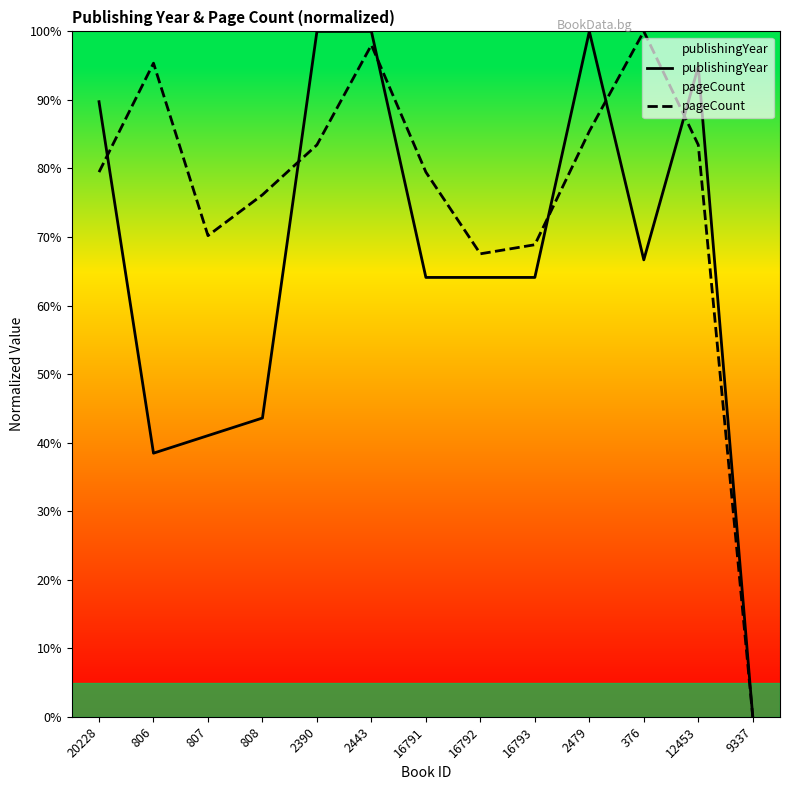

Reading left to right, transcribe all the data shown in this chart.

publishingYear: 20228=89.7	806=38.5	807=41.0	808=43.6	2390=100.0	2443=100.0	16791=64.1	16792=64.1	16793=64.1	2479=100.0	376=66.7	12453=94.9	9337=0.0
pageCount: 20228=79.5	806=95.4	807=70.2	808=76.2	2390=83.4	2443=98.0	16791=79.5	16792=67.5	16793=68.9	2479=85.4	376=100.0	12453=83.4	9337=0.0